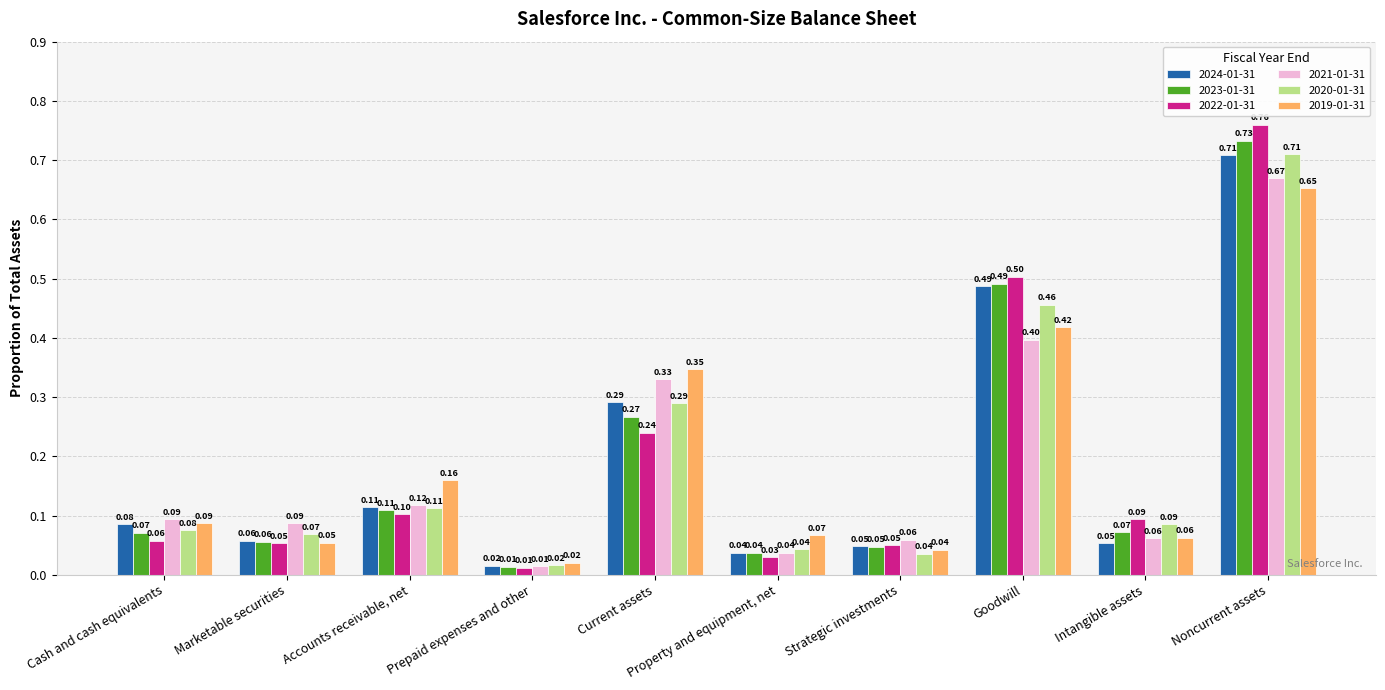

Which series has the widest spread of values?

2022-01-31